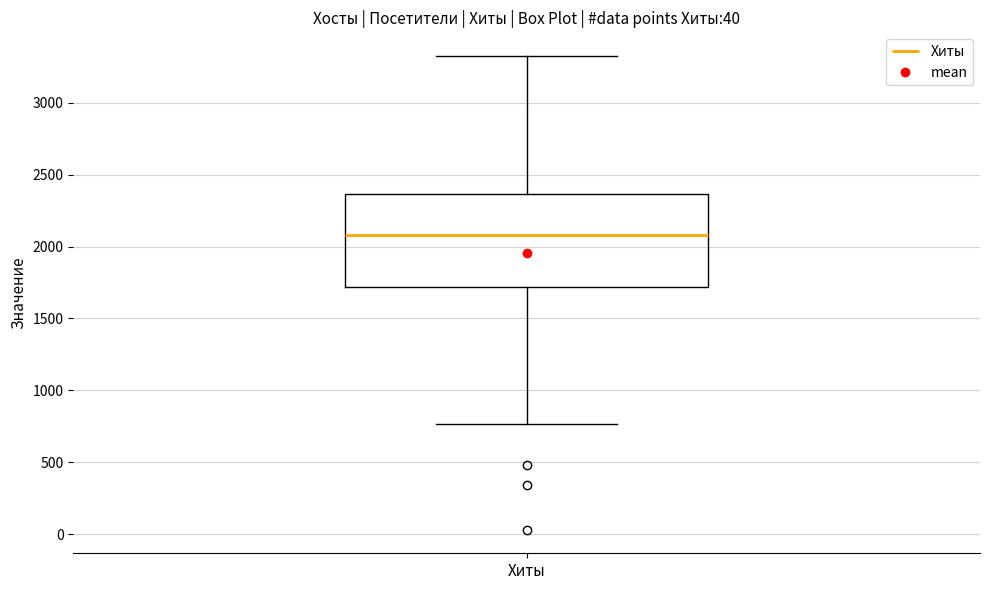

Read this box plot against the y-axis: the position of the median line, the range covered by the box, and the ends of both whiskers. The values are not printed on the chart, so give them approximately, as read against the axis.

median 2100, box 1700 to 2350, whiskers 750 to 3350